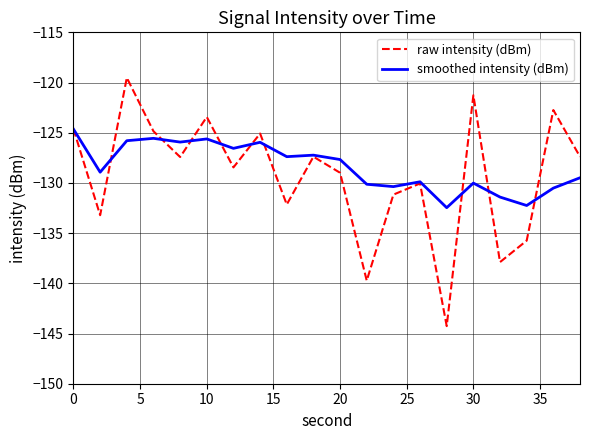

Which series has the largest range (max minus min)?

raw intensity (dBm)